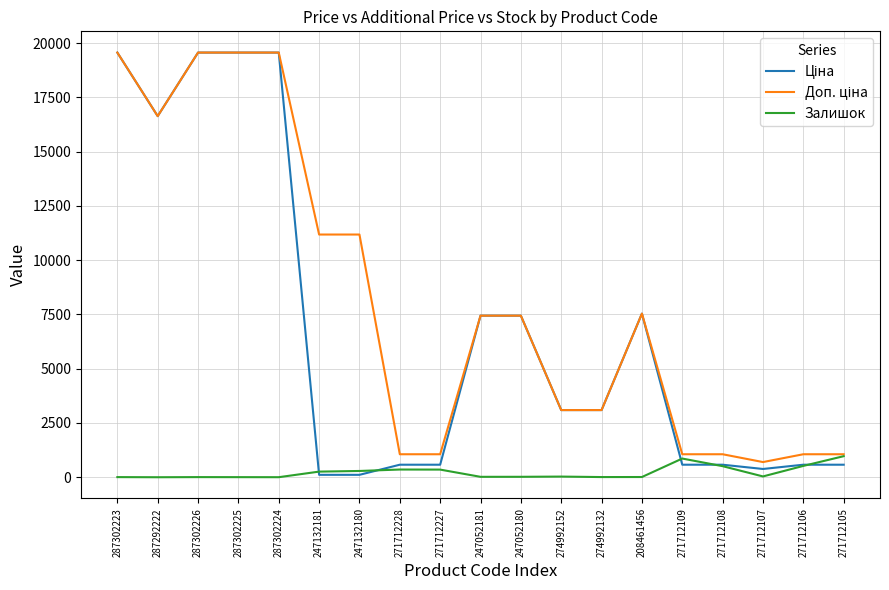

True or false: Залишок has a value of 3.0 at 287302224.

True